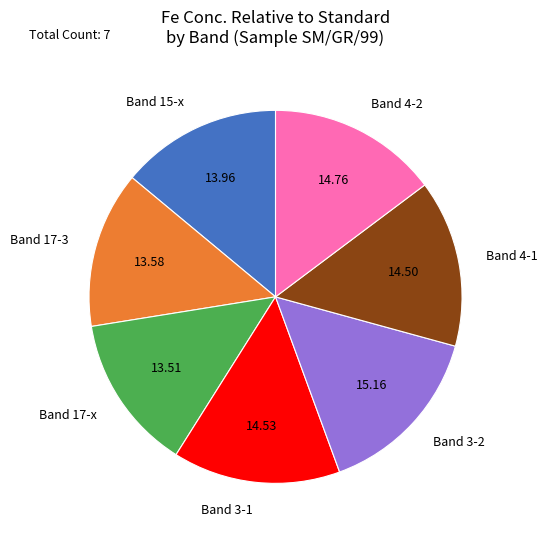

The Band 4-1 slice represents 5% of the pie. True or false?

False